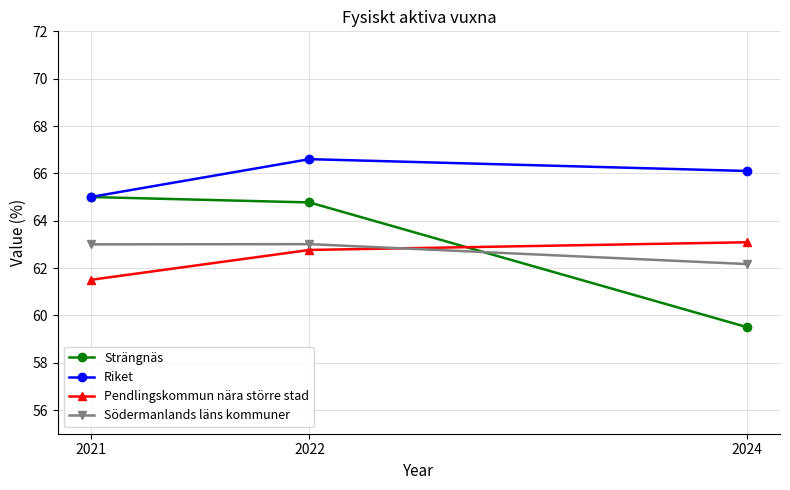

What is the sum of all Södermanlands läns kommuner values?

188.2